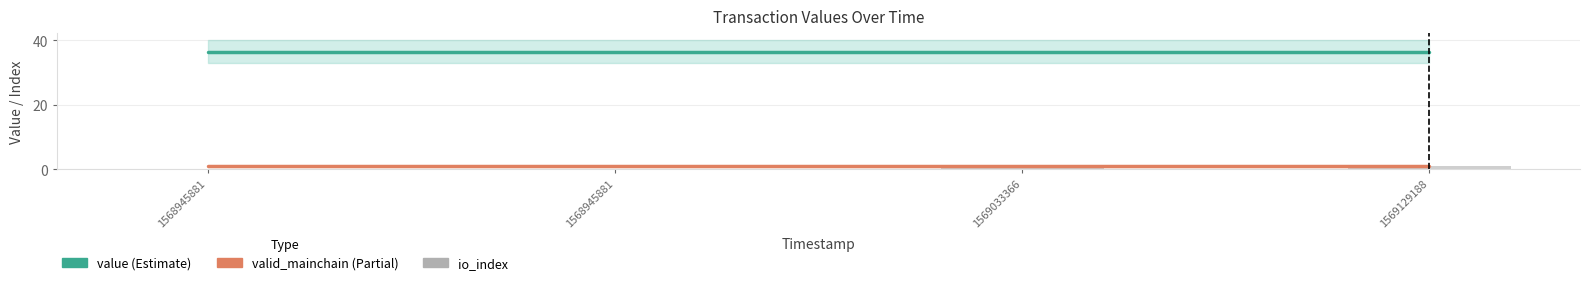

Read the io_index value at 1569033366.

1.0